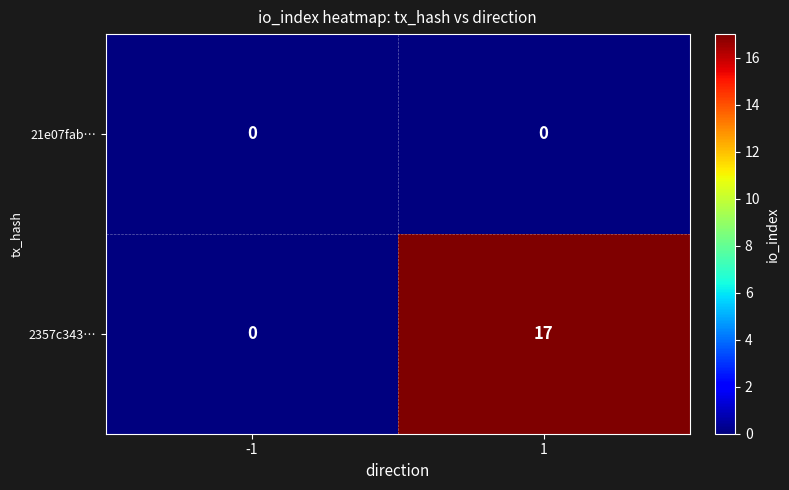

How many distinct data groups are displayed?

2